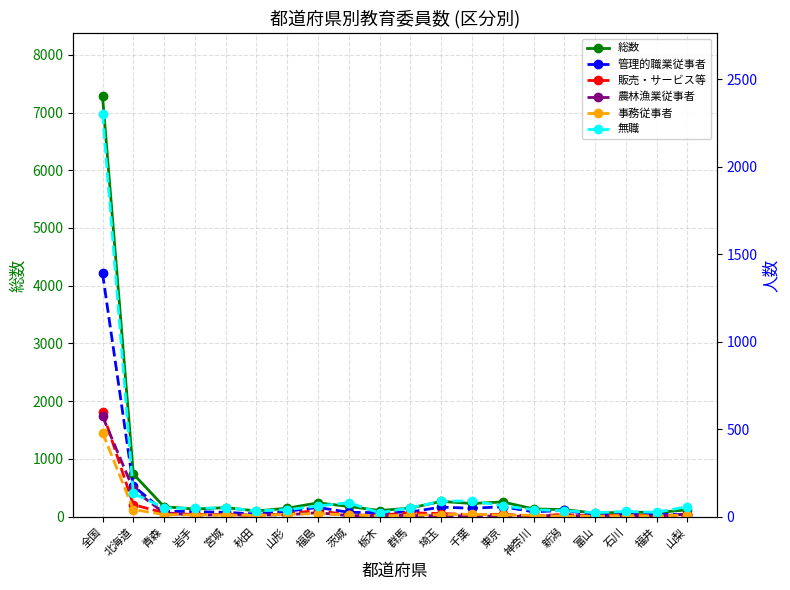

Rank the series at 全国 from highest to lowest value.

総数, 無職, 管理的職業従事者, 販売・サービス等, 農林漁業従事者, 事務従事者